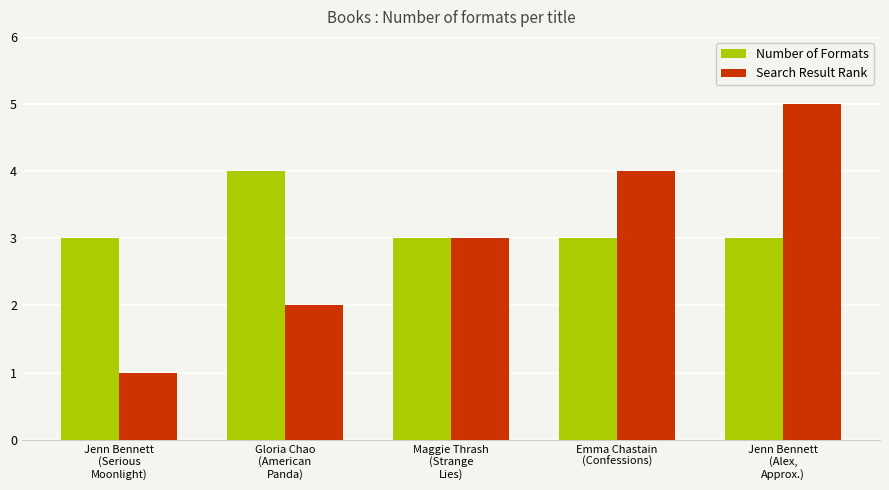

What is the sum of all Number of Formats values?

16